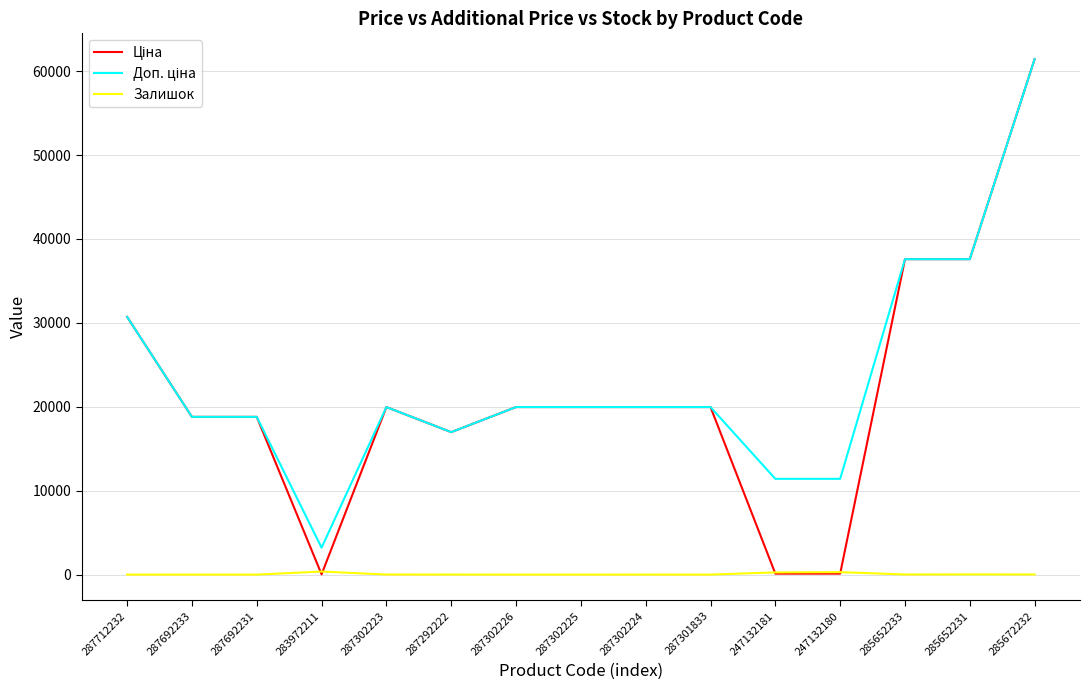

What is the total value across all series at 287692233?

37593.6